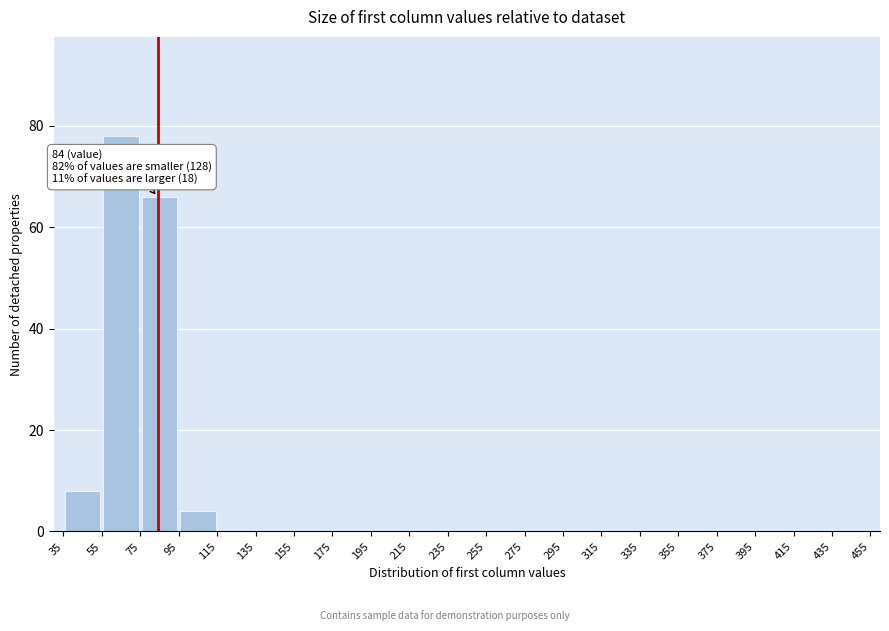

Over which range of the x-axis is the bar tallest?

55 to 75